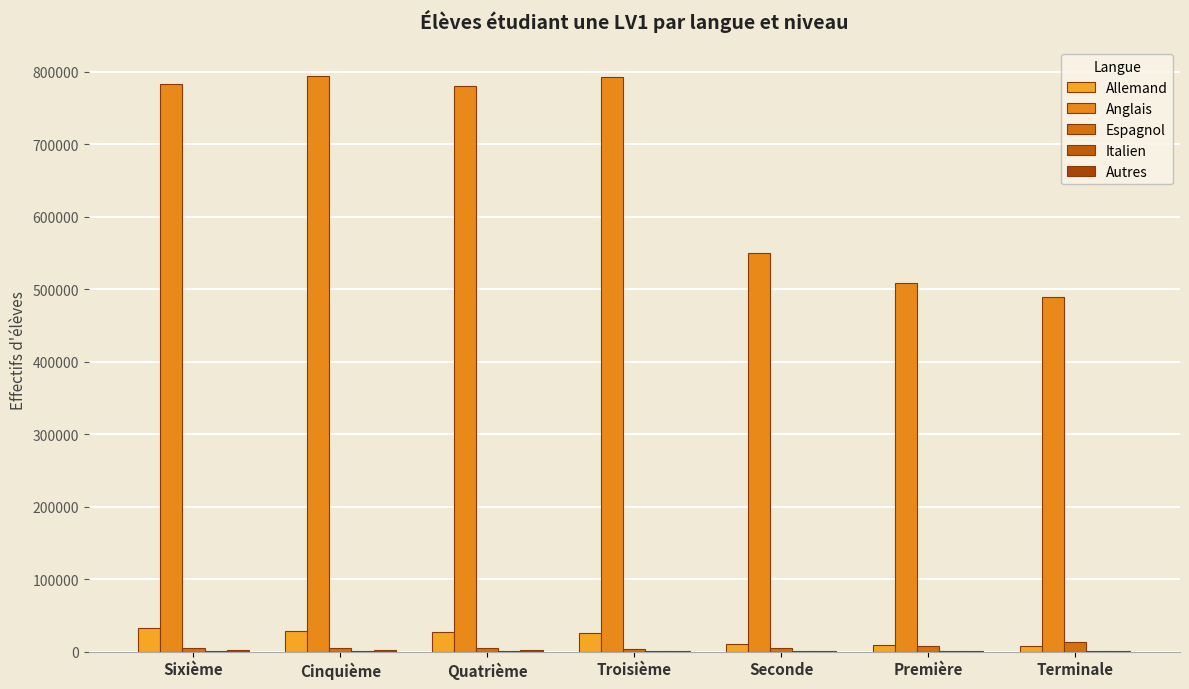

What is the total value across all series at Cinquième?

830534